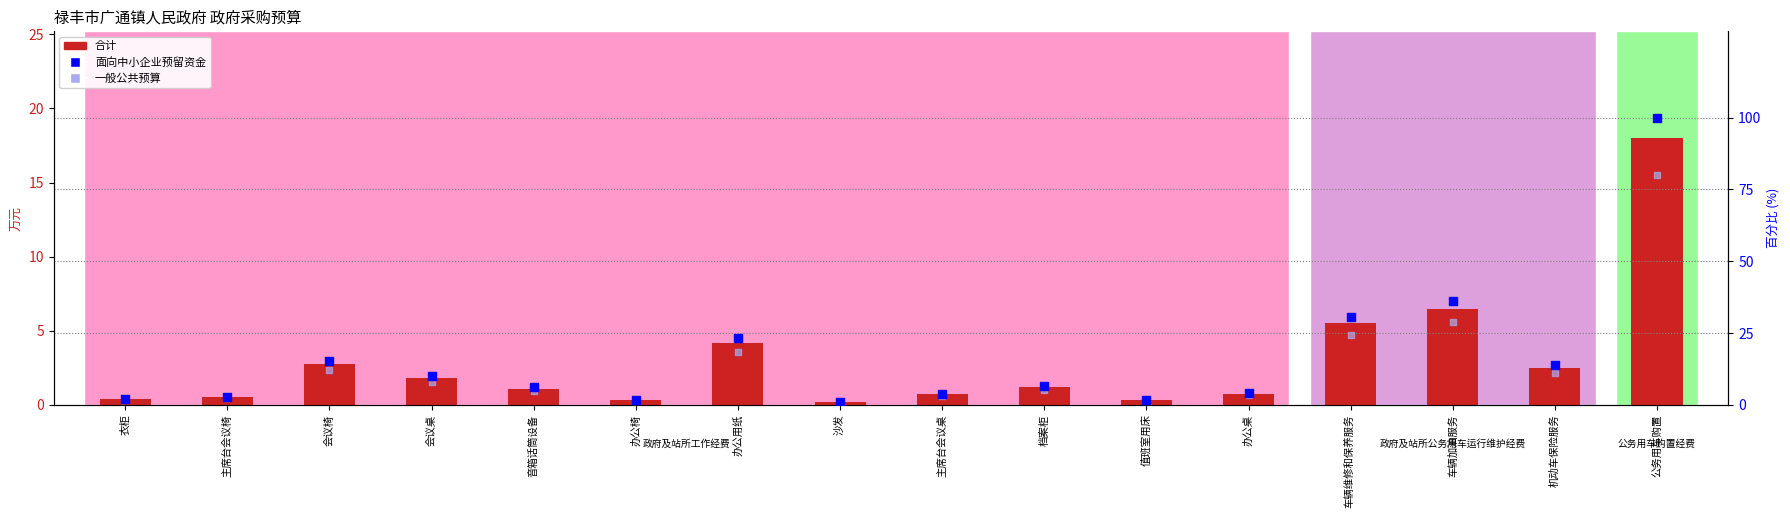

Which series contains the lowest Y value?

合计